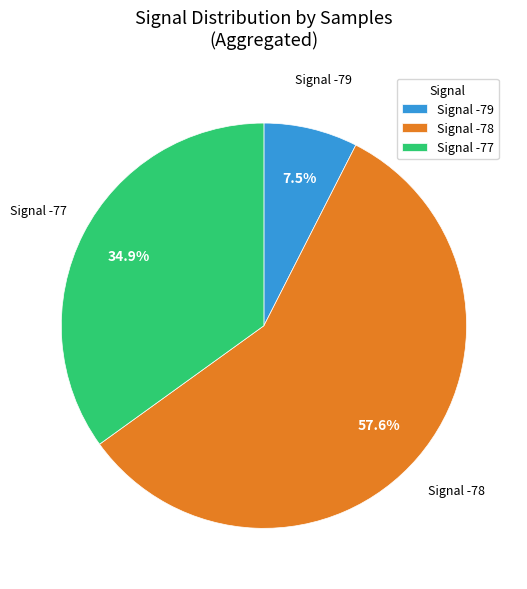

Is Signal -77 the majority of the pie?

No